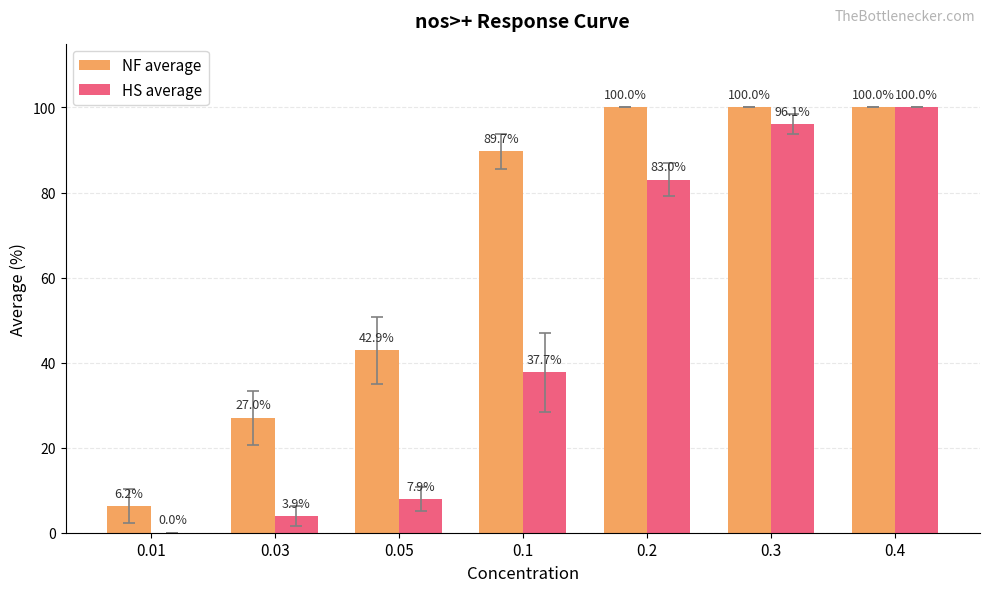

How many positive values does the HS average series have?

6